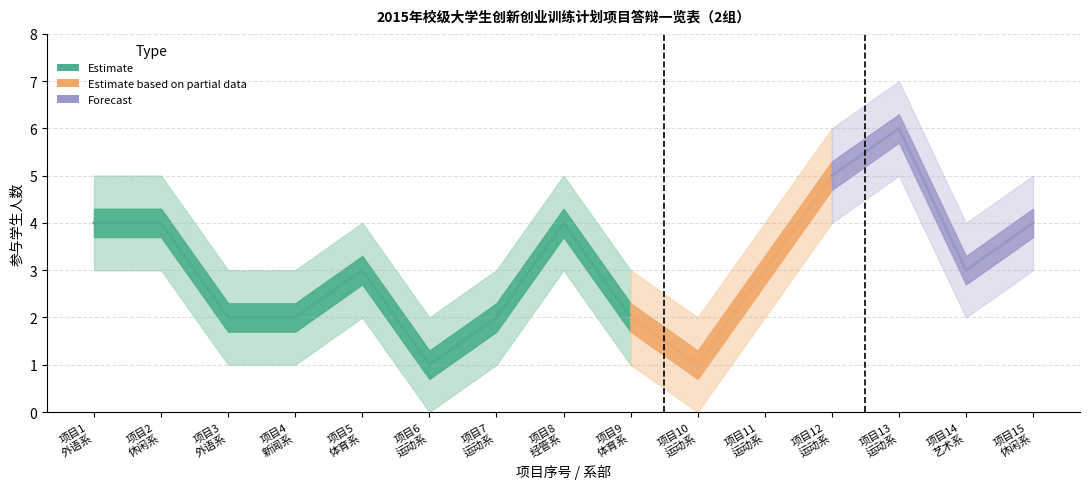

Which has a higher value, 5 or 6?

5